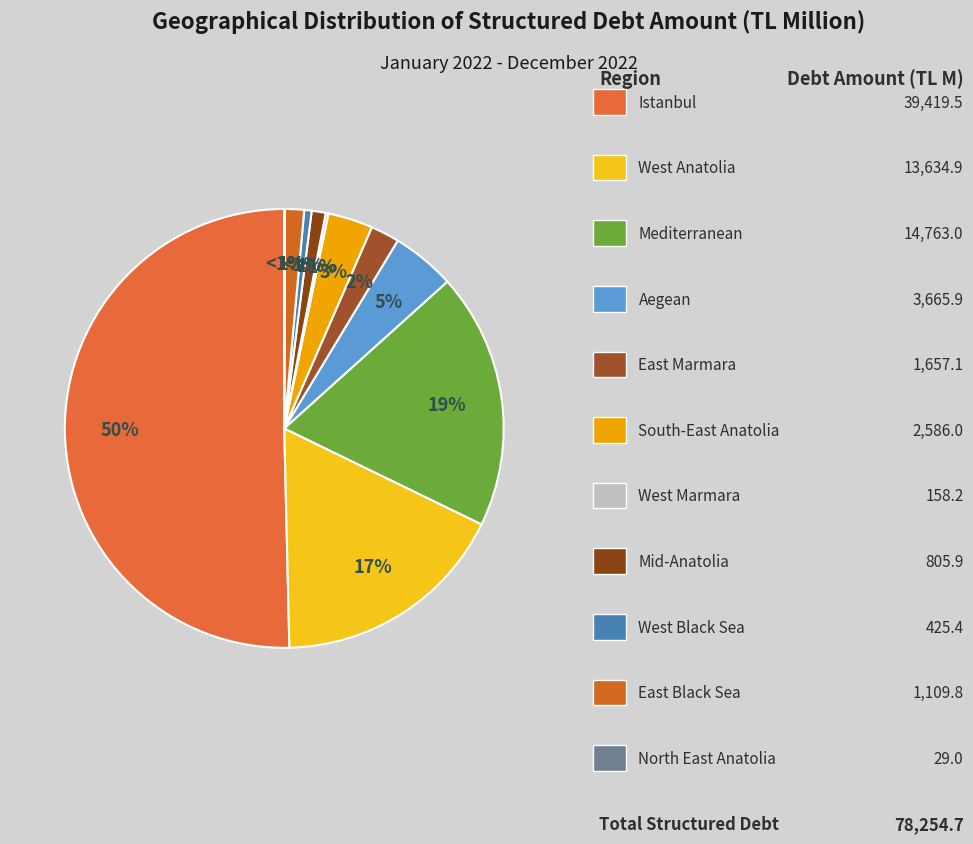

The Mediterranean slice represents 33% of the pie. True or false?

False